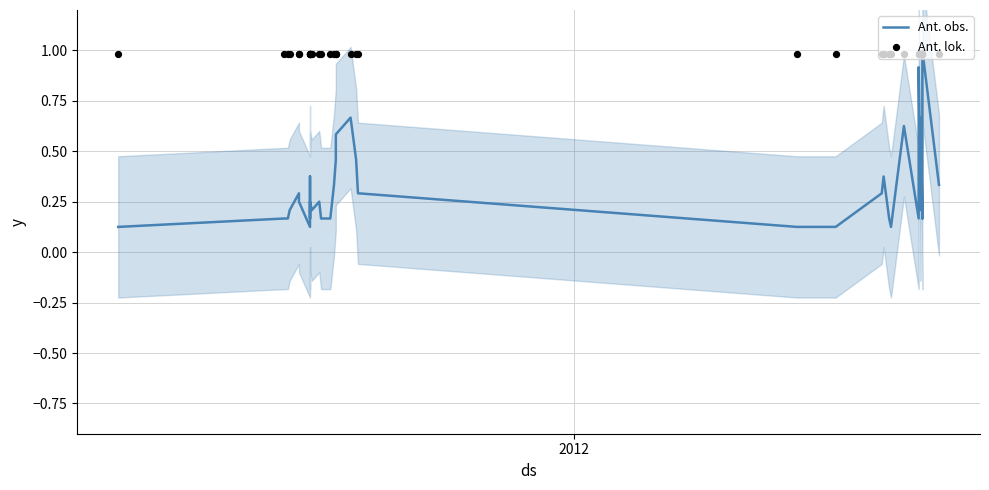

At how many categories does at least one series exceed 0?

40